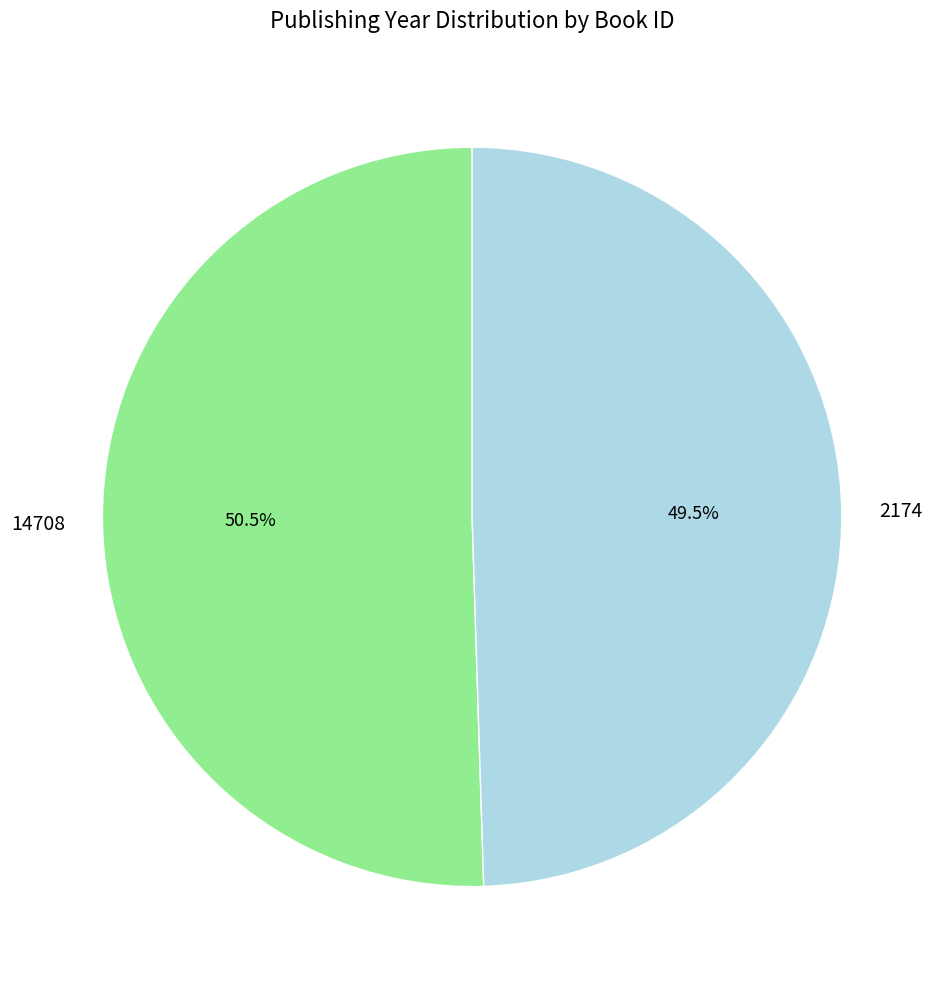

Is there a majority slice in this chart?

Yes